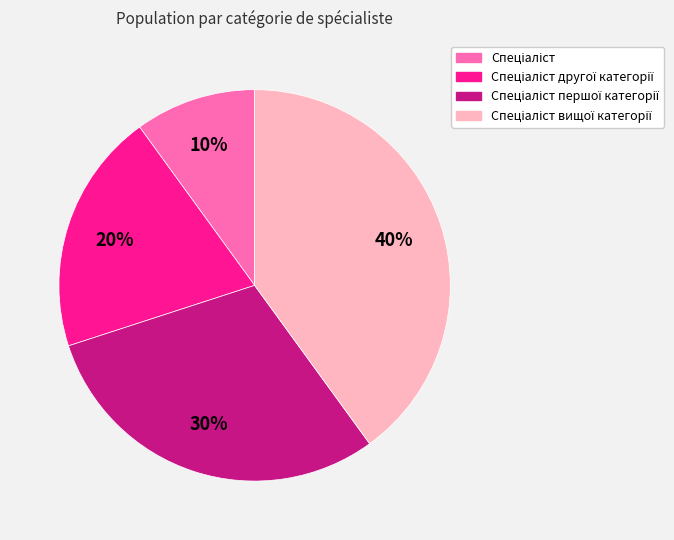

Does any single category account for the majority?

No